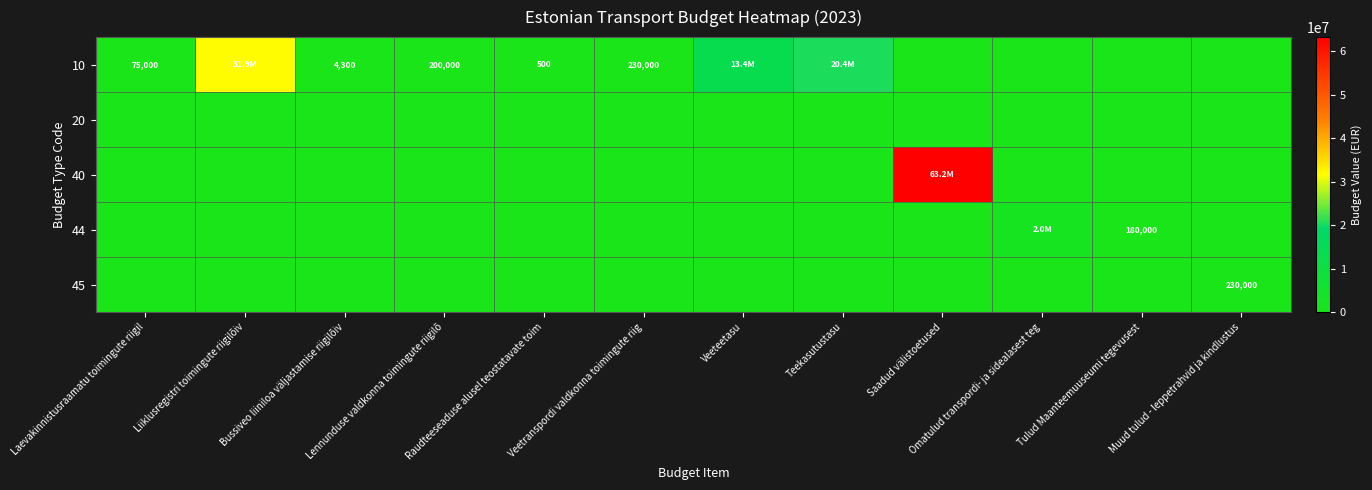

List the labels in order of 45 value, largest first.

Muud tulud - leppetrahvid ja kindlustus, Laevakinnistusraamatu toimingute riigil, Liiklusregistri toimingute riigilõiv, Bussiveo liiniloa väljastamise riigilõiv, Lennunduse valdkonna toimingute riigilõ, Raudteeseaduse alusel teostatavate toim, Veetranspordi valdkonna toimingute riig, Veeteetasu, Teekasutustasu, Saadud välistoetused, Omatulud transpordi- ja sidealasest teg, Tulud Maanteemuuseumi tegevusest